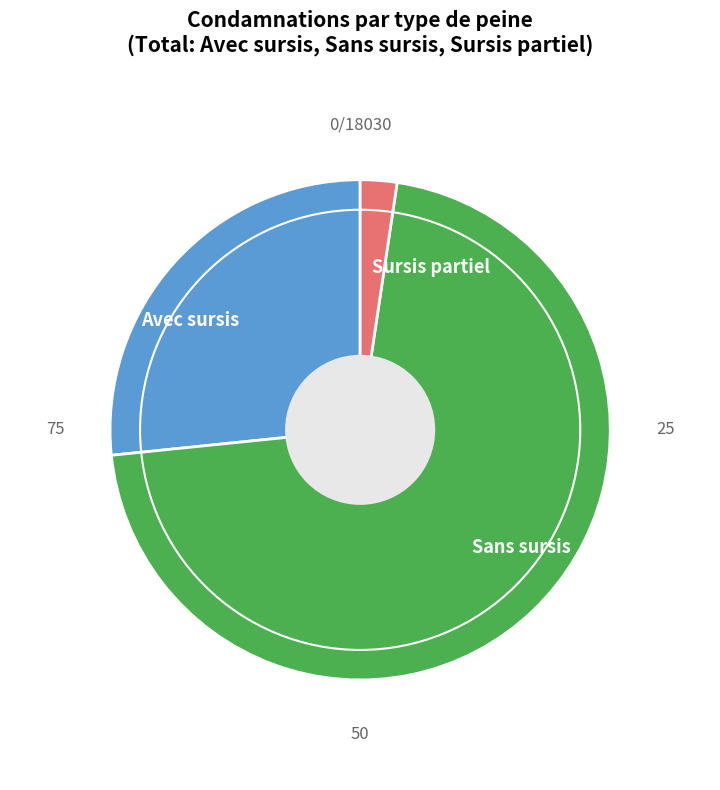

Which slice represents more than half of the pie?

Sans sursis